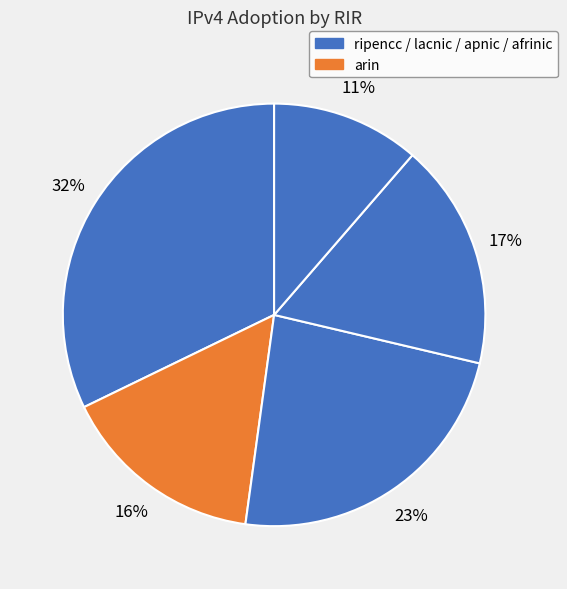

Rank the categories by value from highest to lowest.

ripencc, lacnic, apnic, arin, afrinic